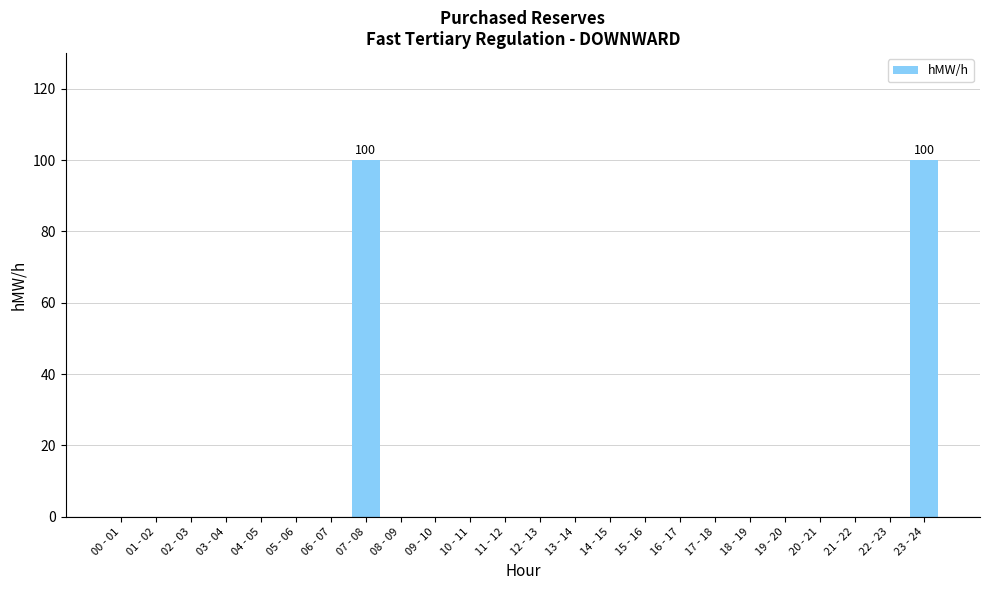

What is the sum of all values?

200